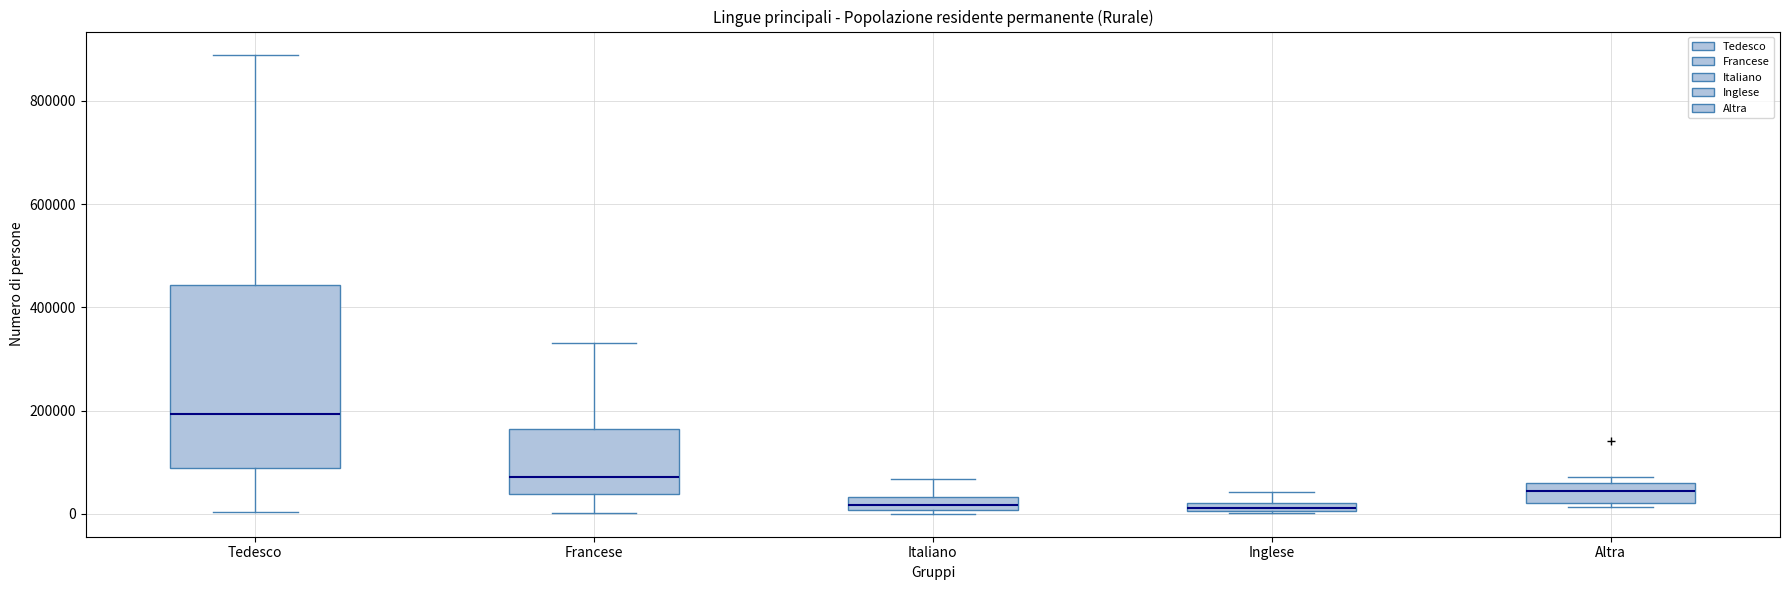

Which box has the highest median line?

Tedesco